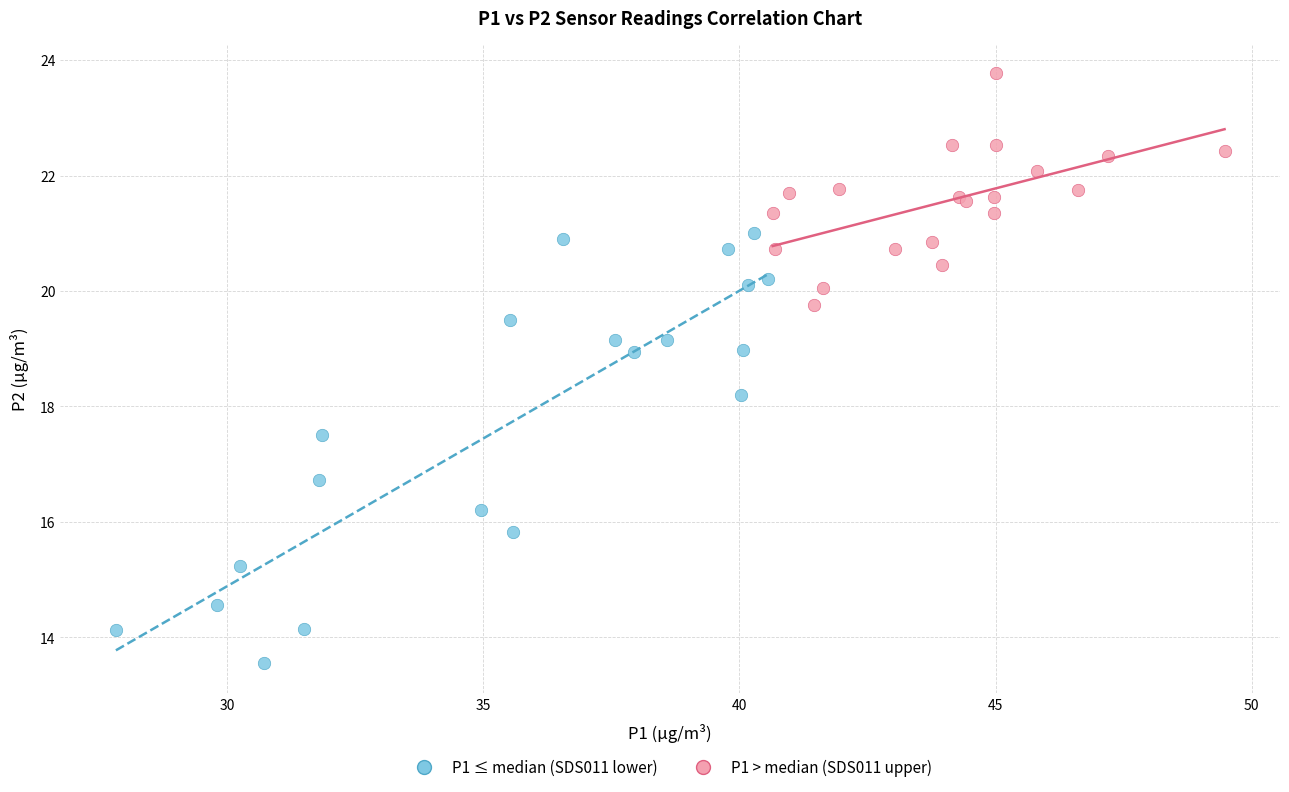

Which series has the largest Y range (max minus min)?

P1 ≤ median (SDS011 lower)